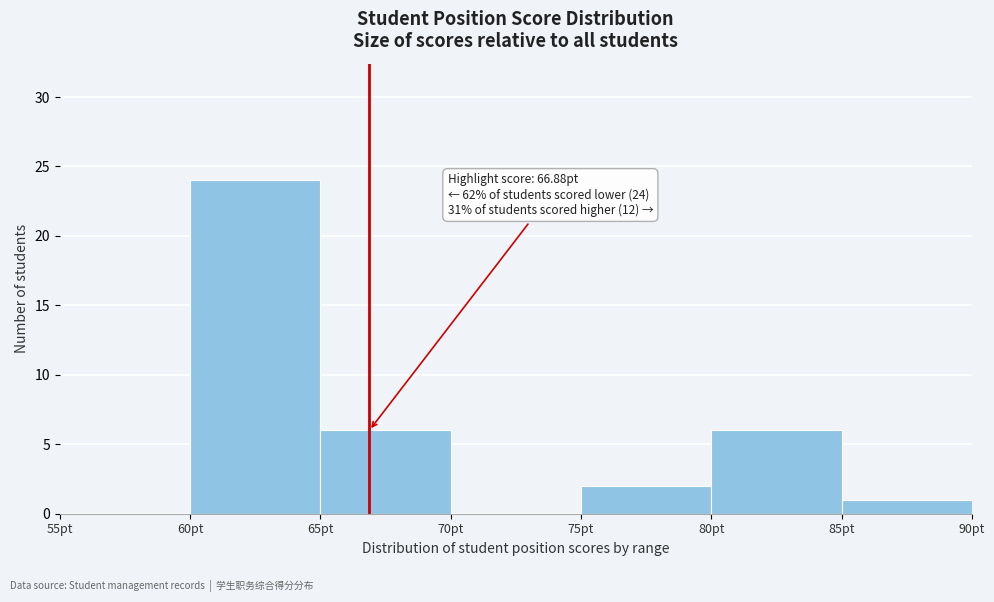

Which range on the x-axis has the tallest bar?

60 to 65